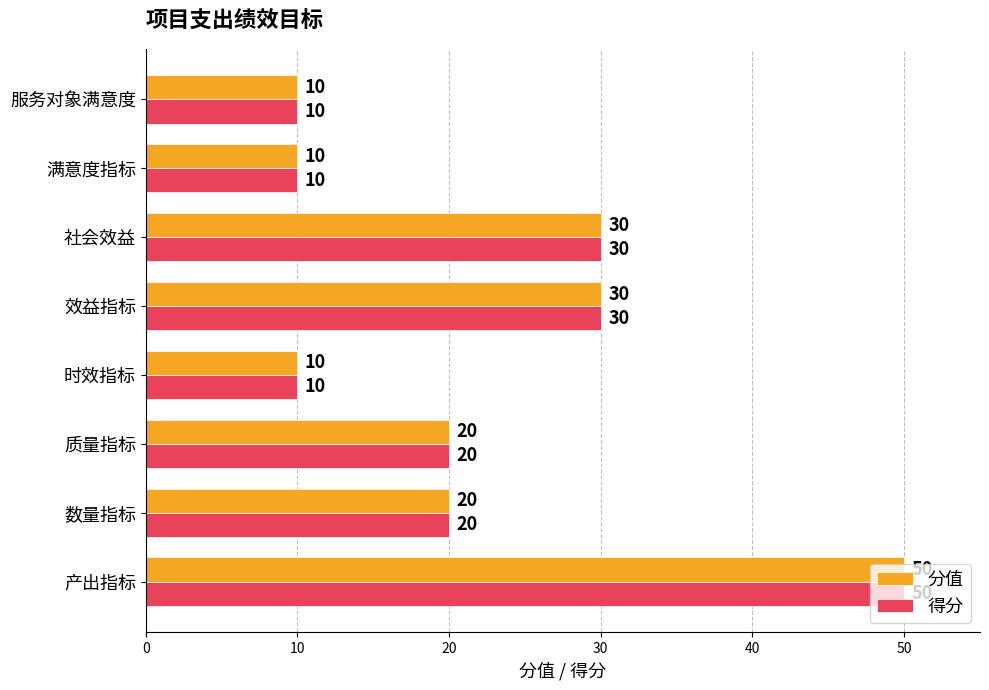

What is the greatest value displayed?

50